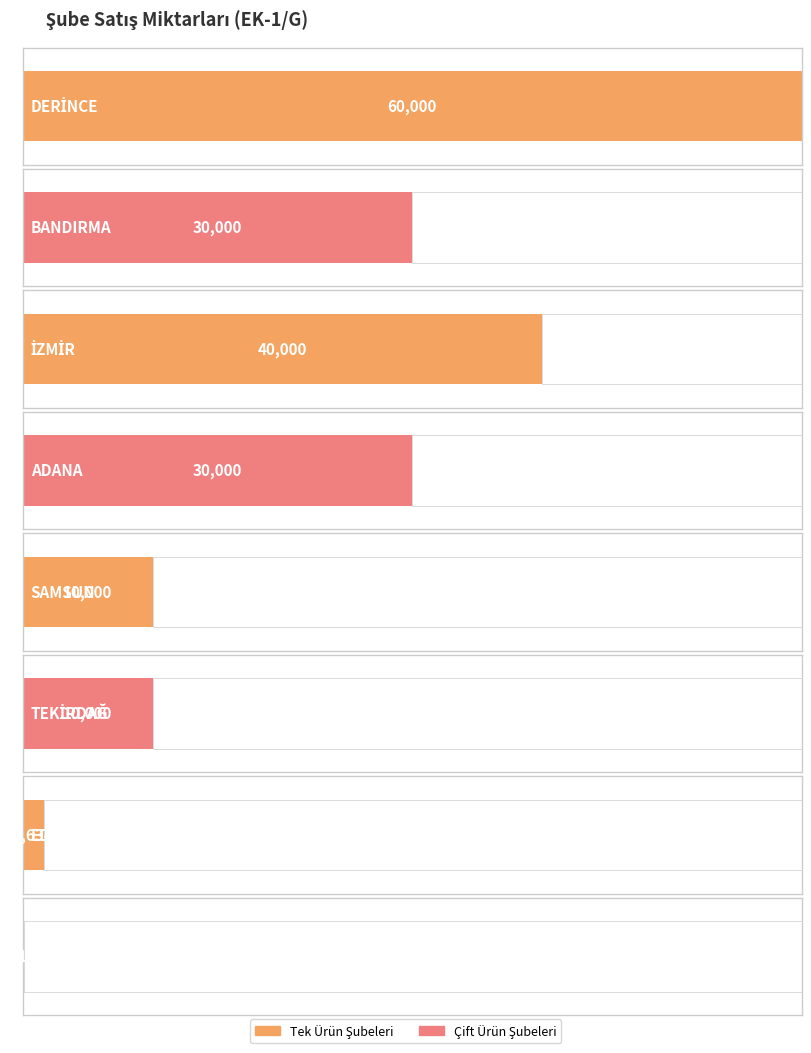

Between SAMSUN and EDİRNE, which is larger?

SAMSUN